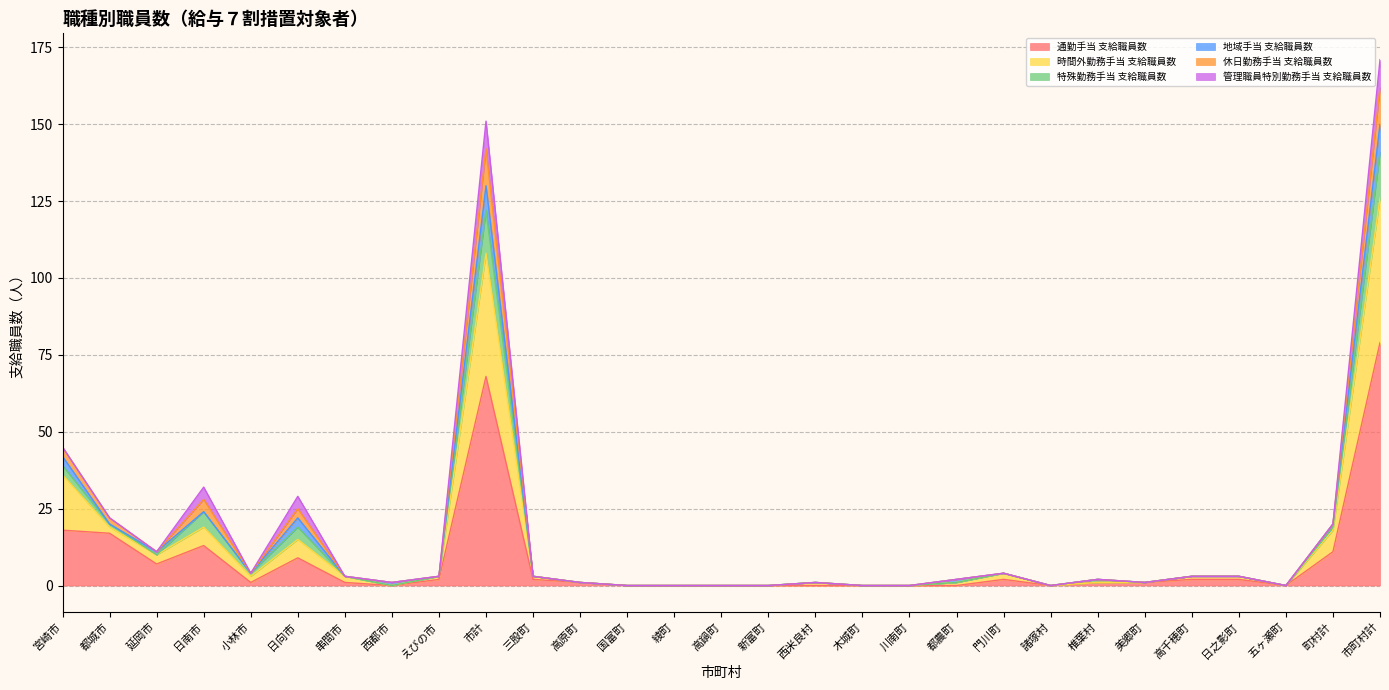

What is the label of the 22nd point from the right?

西都市